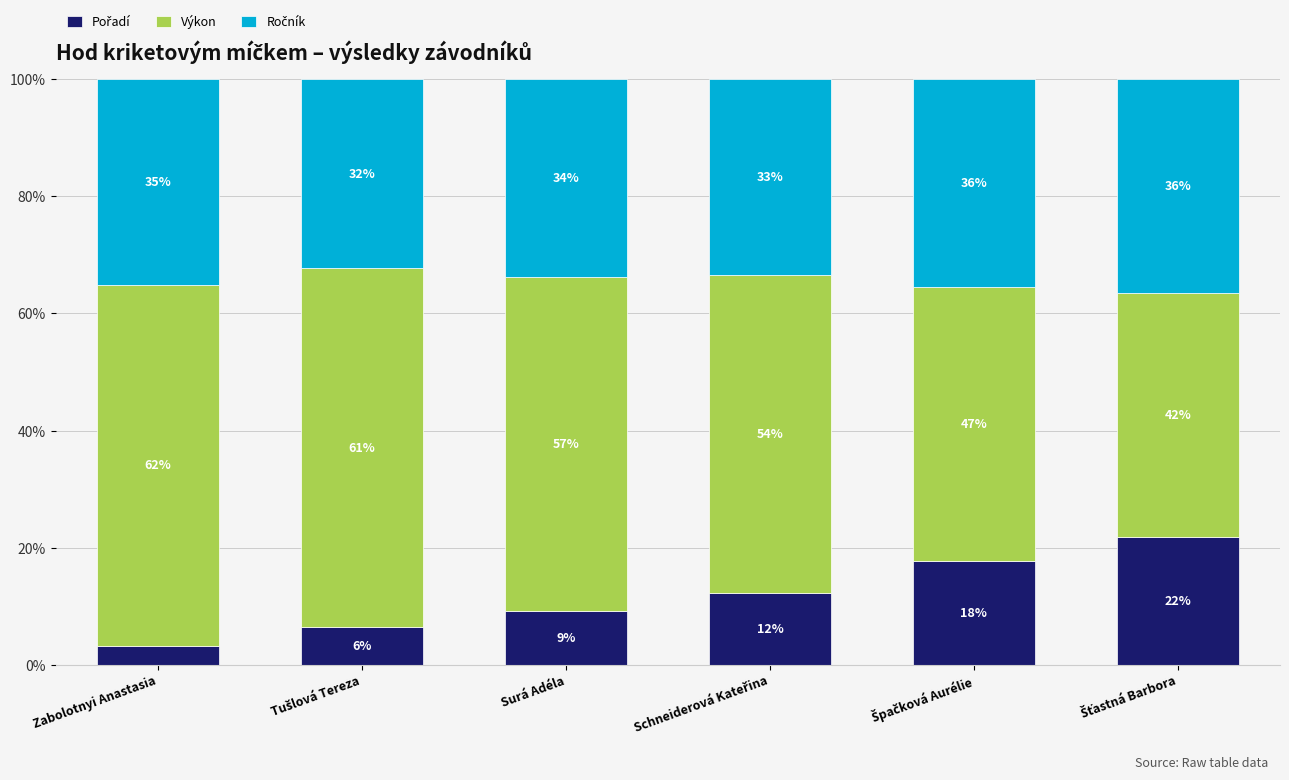

Does the chart contain stacked bars?

Yes